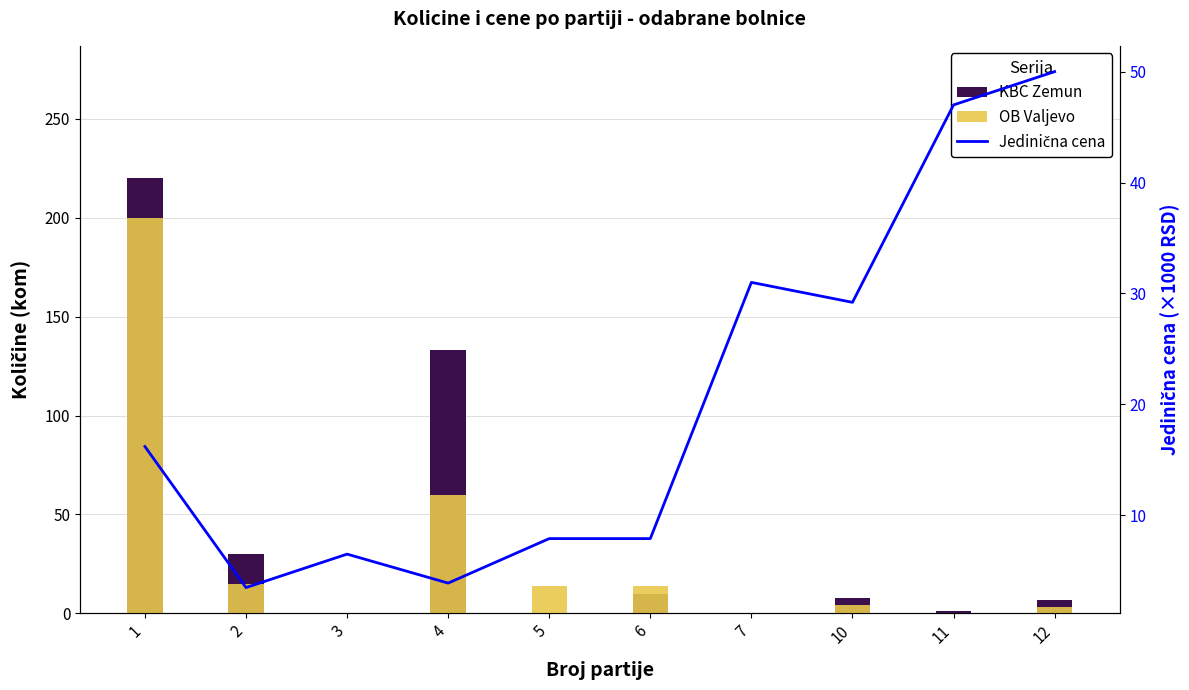

What is the sum of the Jedinična cena (×1000 RSD) values at 2 and 11?

50.5